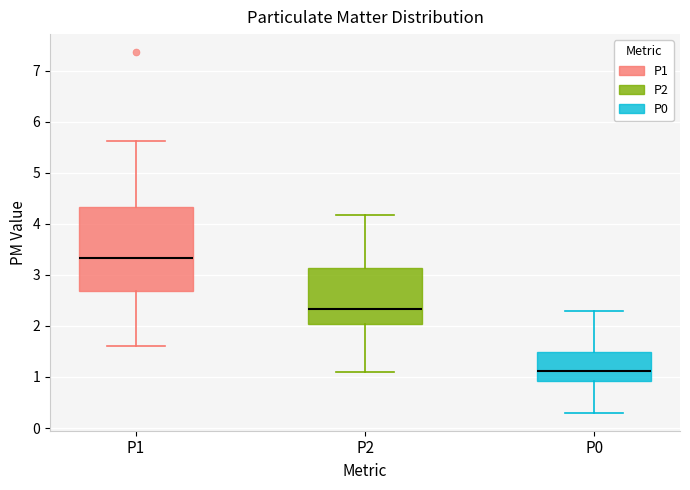

Which box's median line is the lowest?

P0